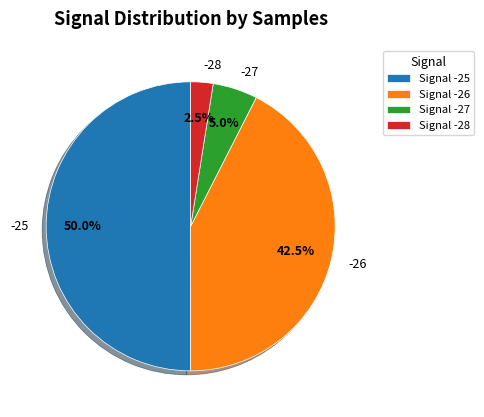

Count the number of slices in the pie.

4